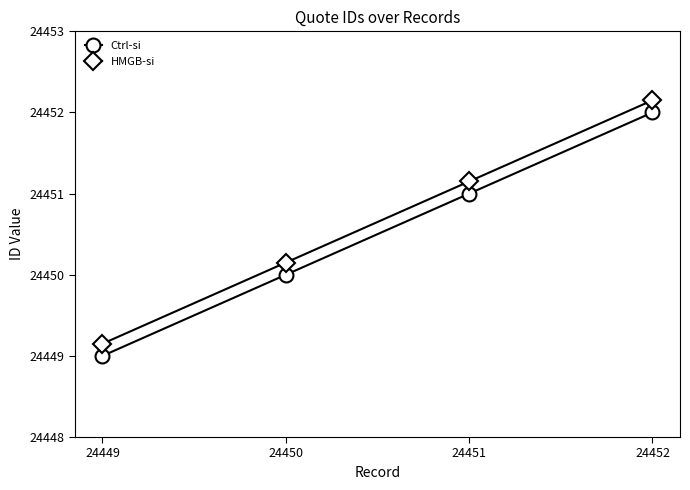

At which category is the sum across all series the highest?

24452